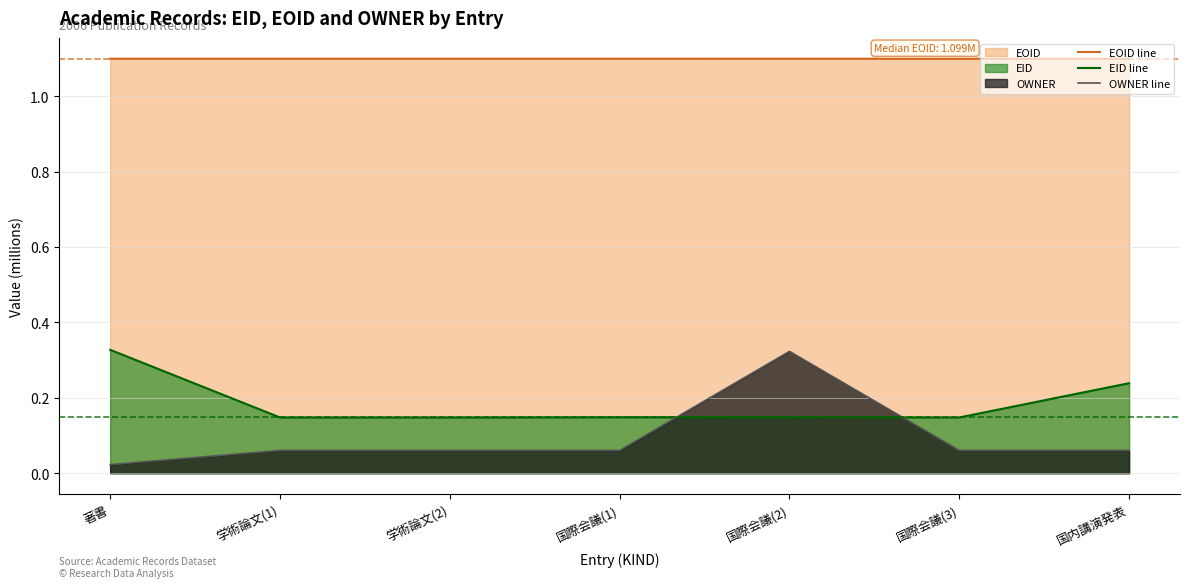

What position from the right is 国際会議(2)?

3